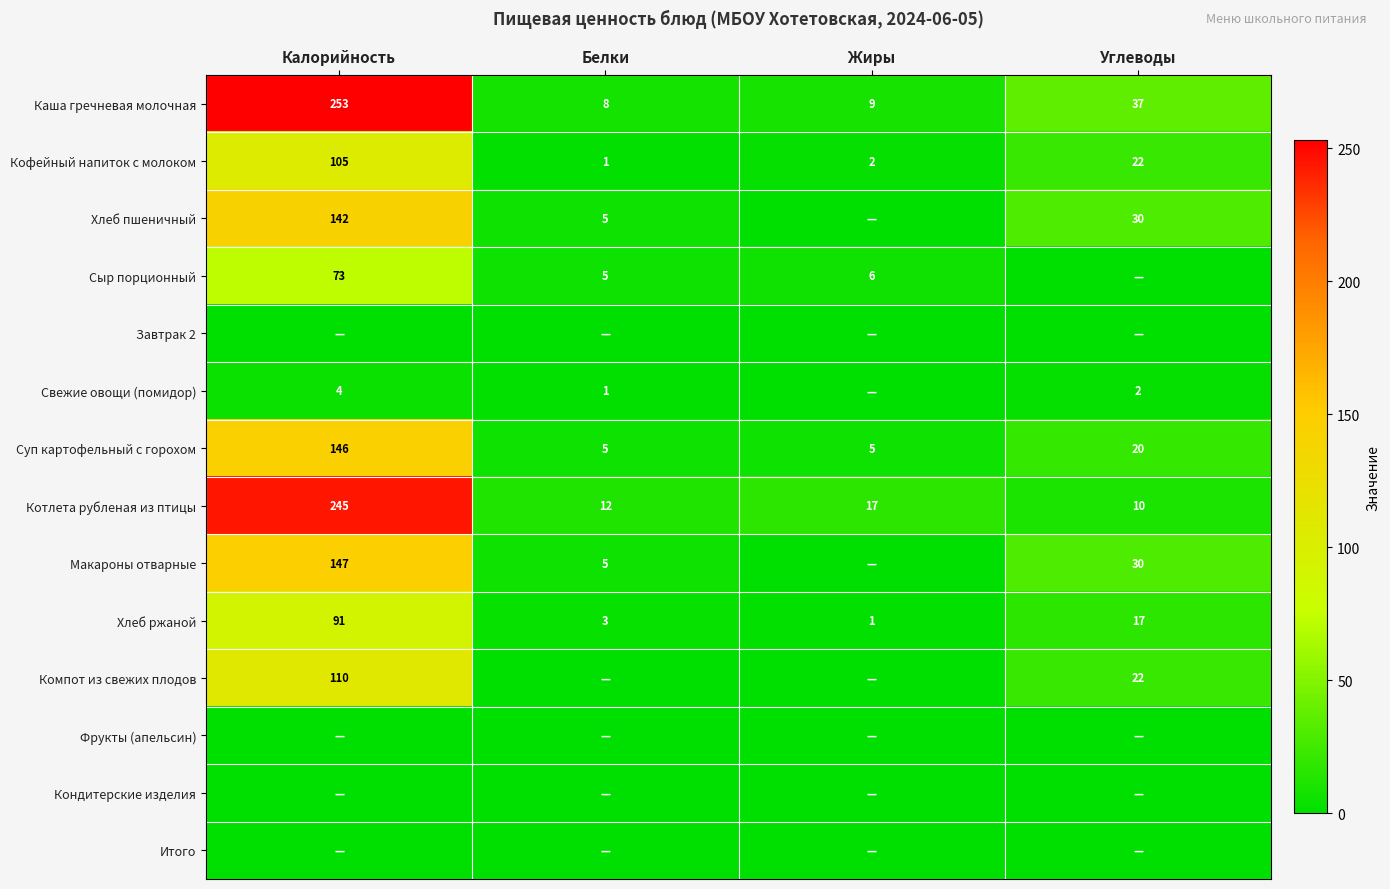

What is the lowest value of the Каша гречневая молочная series?

8